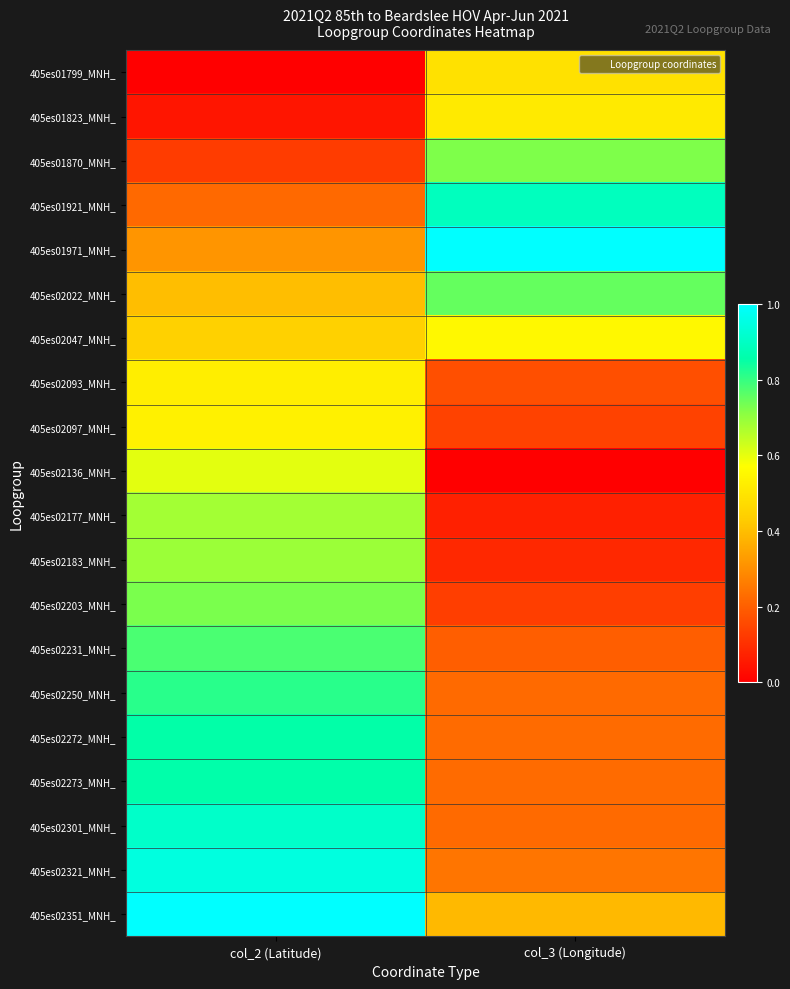

Which category has the highest value across all series?

col_3 (Longitude)